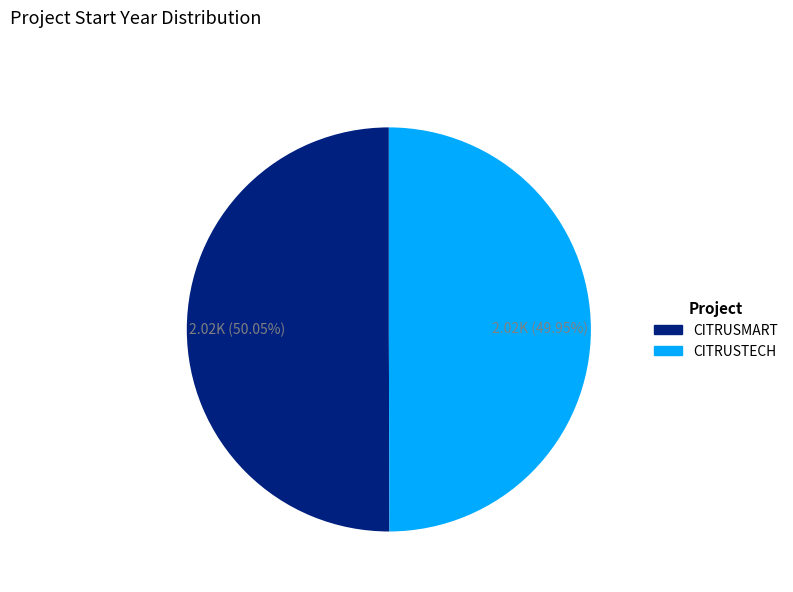

How many slices are in this pie chart?

2